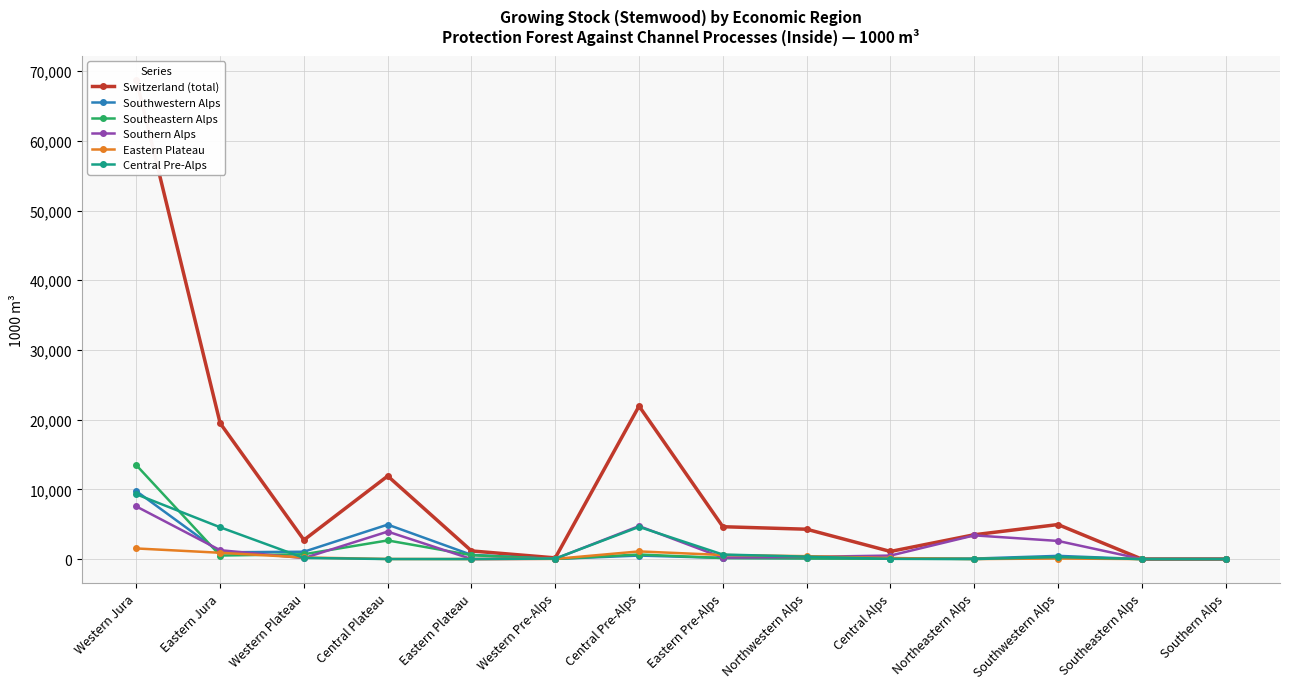

List the labels in order of Southwestern Alps value, smallest first.

Southeastern Alps, Southern Alps, Western Pre-Alps, Central Alps, Northeastern Alps, Northwestern Alps, Eastern Pre-Alps, Southwestern Alps, Central Pre-Alps, Eastern Plateau, Eastern Jura, Western Plateau, Central Plateau, Western Jura